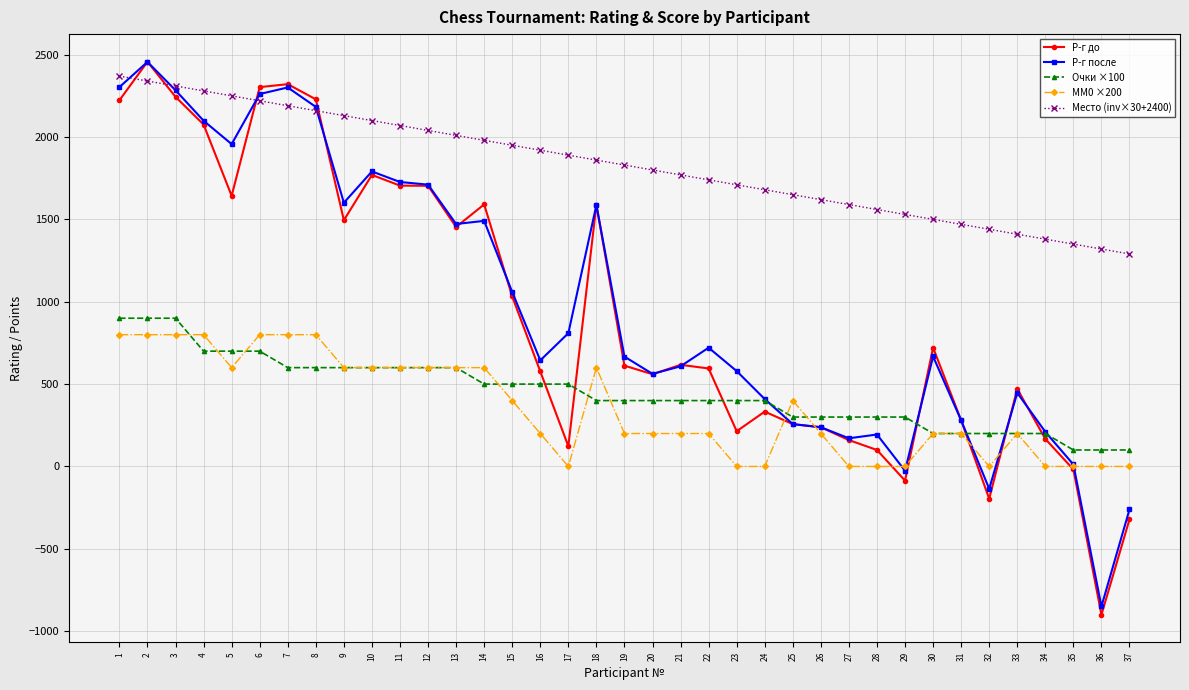

The Р-г после series shows 721 at 22. True or false?

True